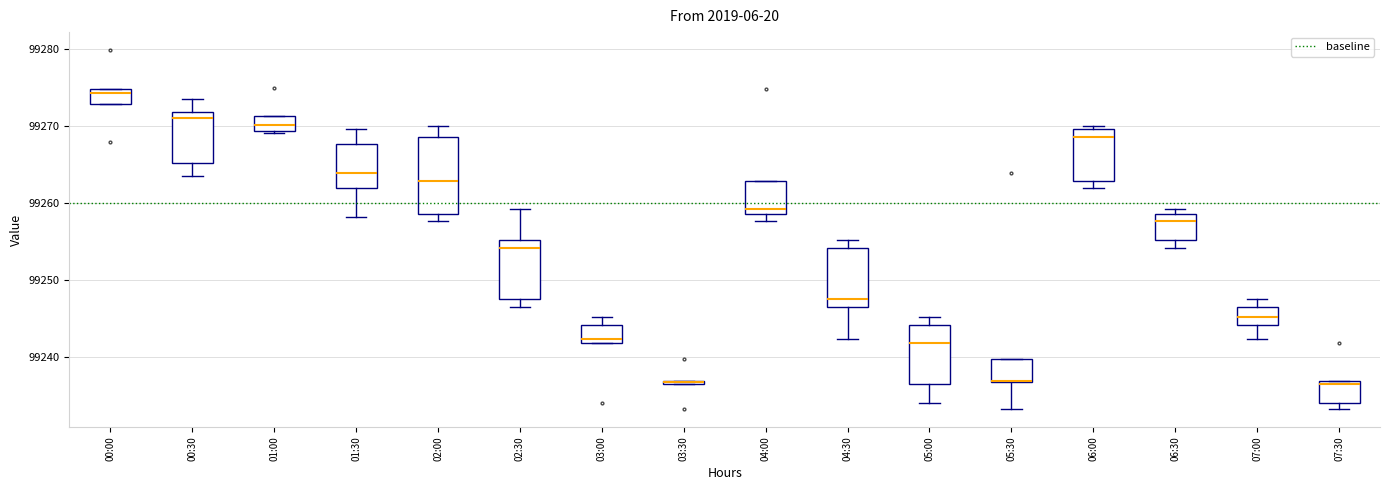

Which box is the tallest, from its lower edge to its upper edge?

02:00